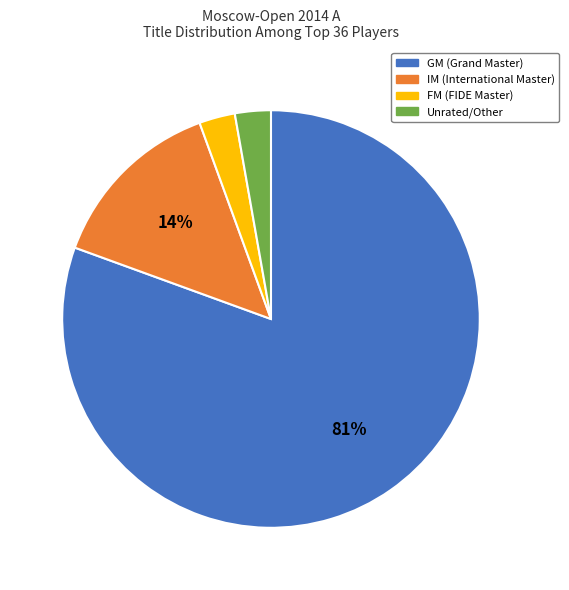

Which slice is the largest?

GM (Grand Master)